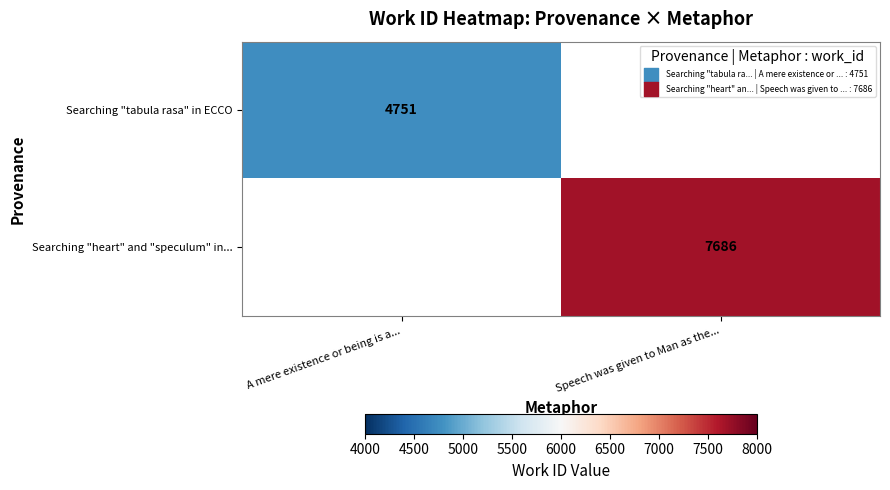

True or false: Searching "heart" and "speculum" in... has a value of 7686 at Speech was given to Man as the....

True